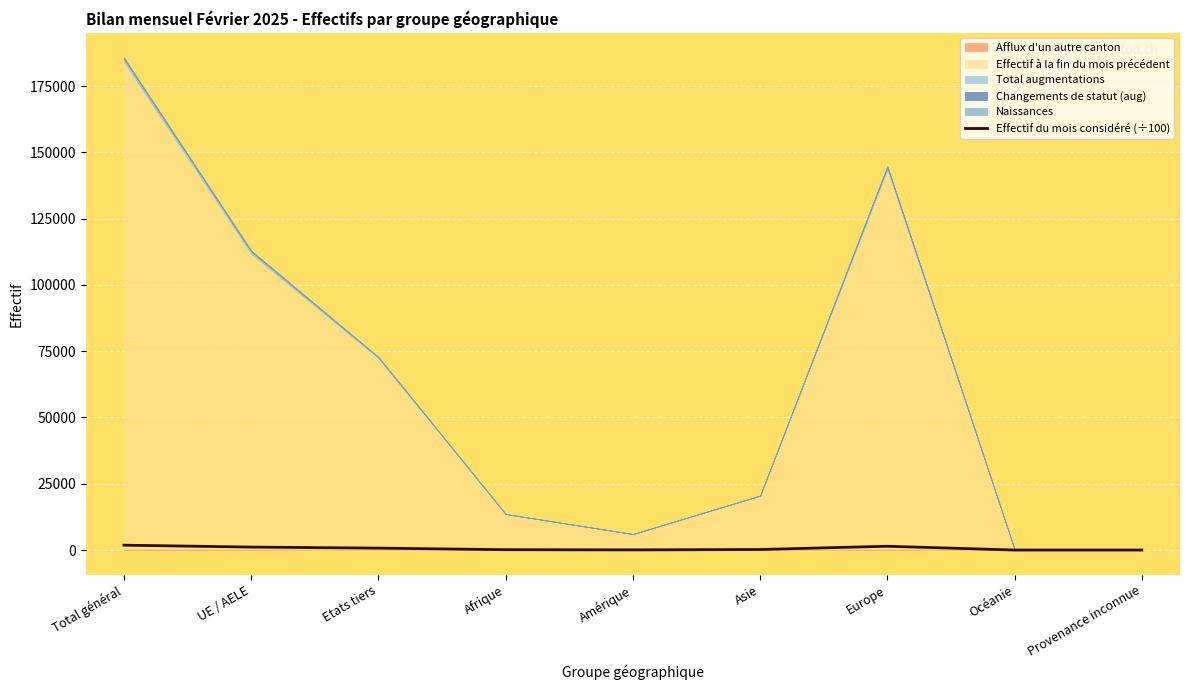

What is the label of the 8th point from the right?

UE / AELE